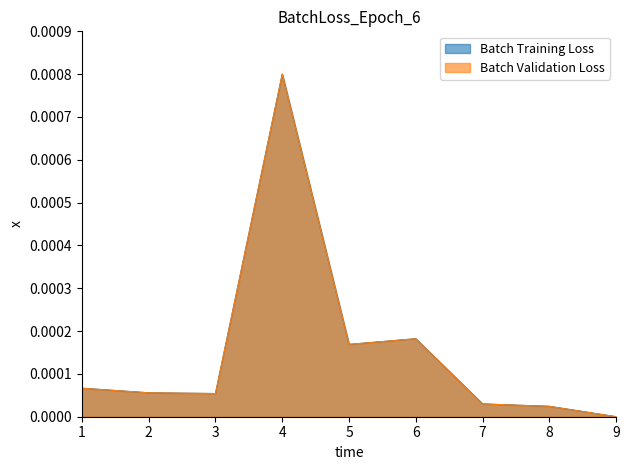

Reading left to right, what are all the values shown in this chart?

Batch Training Loss: 1=0.0	2=0.0	3=0.0	4=0.0	5=0.0	6=0.0	7=0.0	8=0.0	9=0.0
Batch Validation Loss: 1=0.0	2=0.0	3=0.0	4=0.0	5=0.0	6=0.0	7=0.0	8=0.0	9=0.0